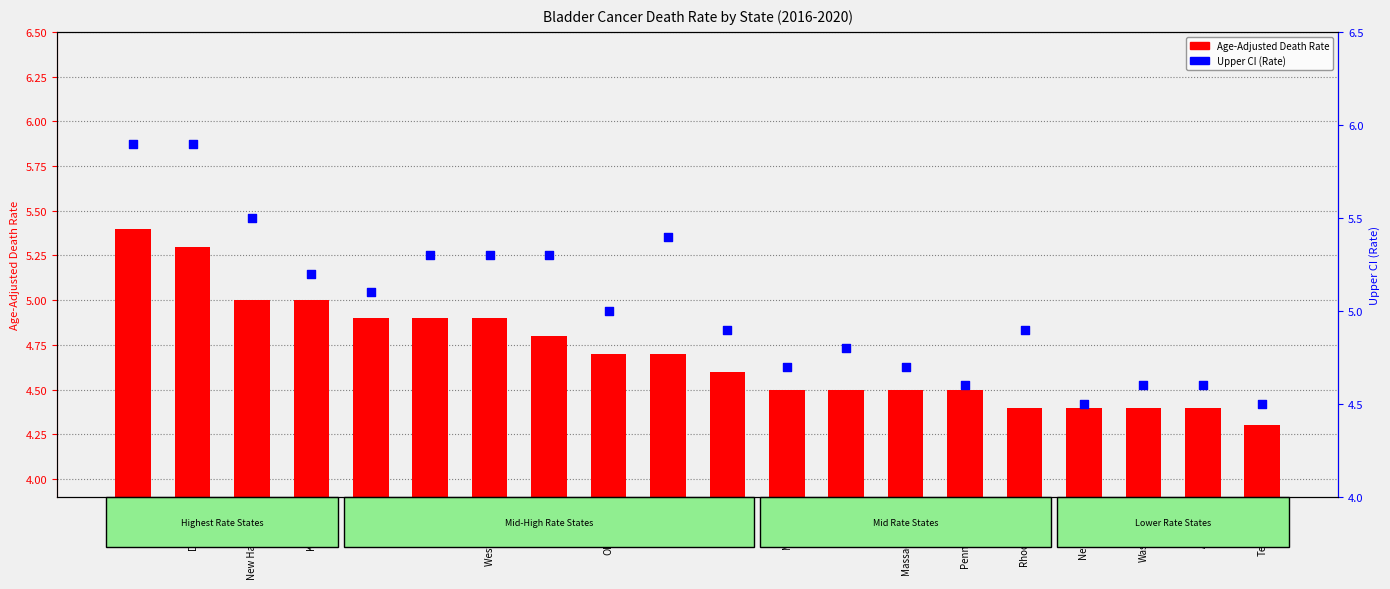

Which series contains the lowest Y value?

Age-Adjusted Death Rate